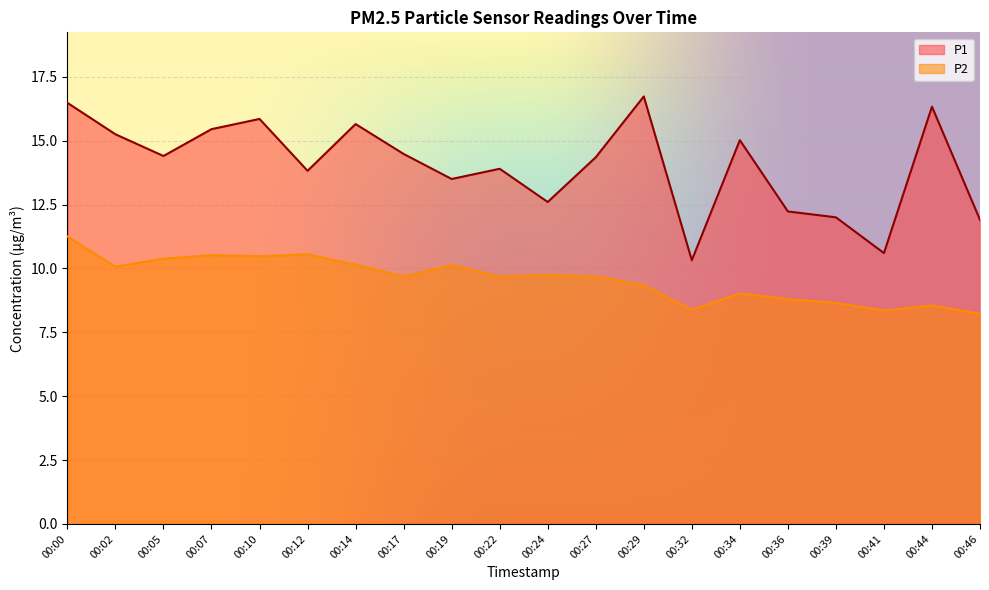

True or false: P2 and P1 cross at least once.

False